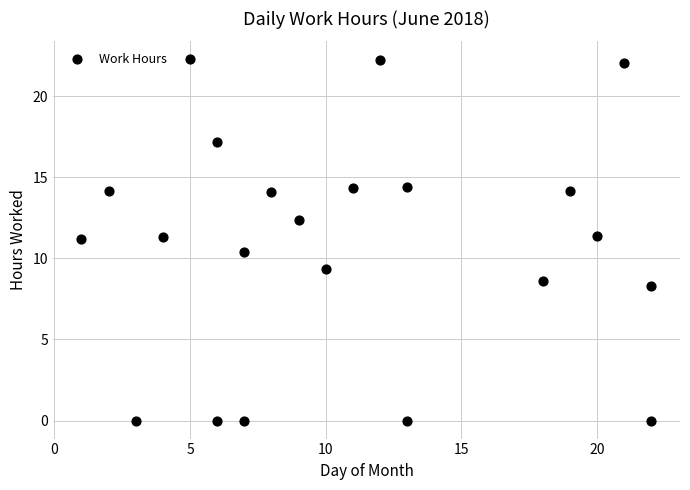

What is the range of Y values (max minus min)?

22.3